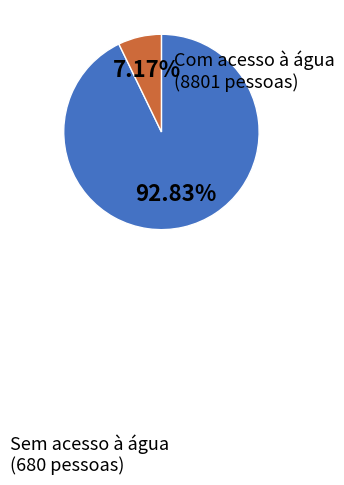

Combined, do Sem acesso à água and Com acesso à água account for over 50%?

Yes